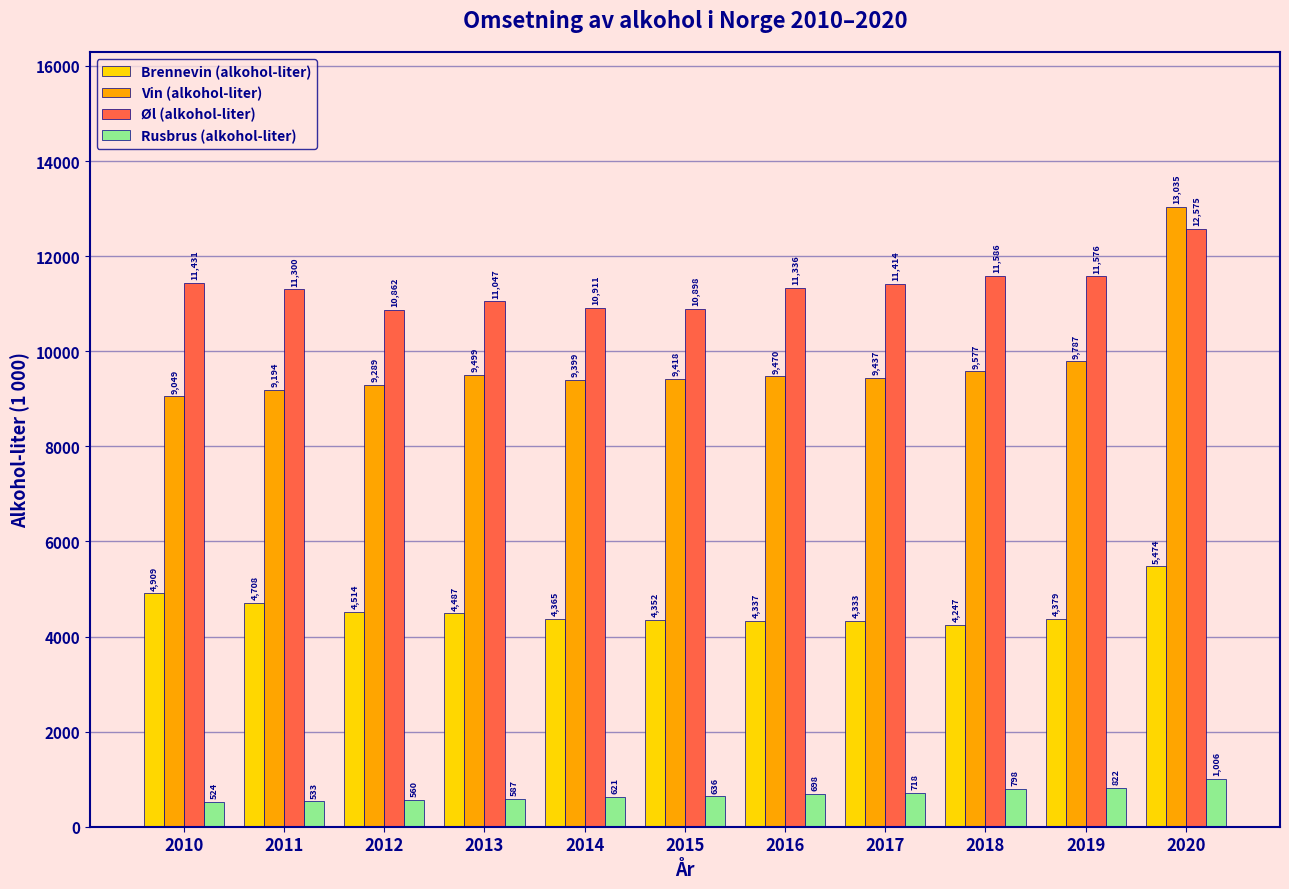

At how many categories does at least one series exceed 5583?

11